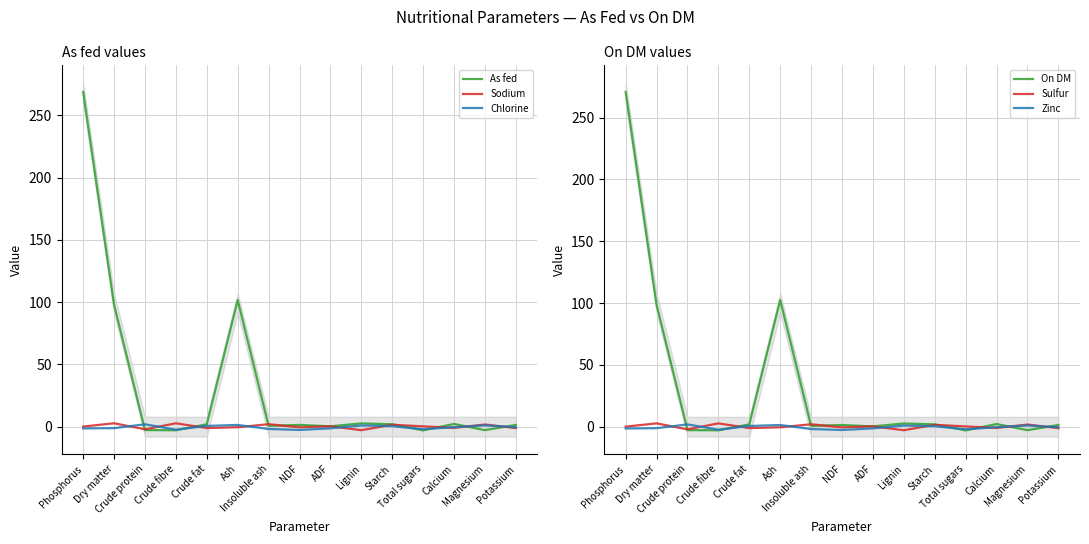

Which series ends up on top after the final intersection of Sodium and On DM?

On DM